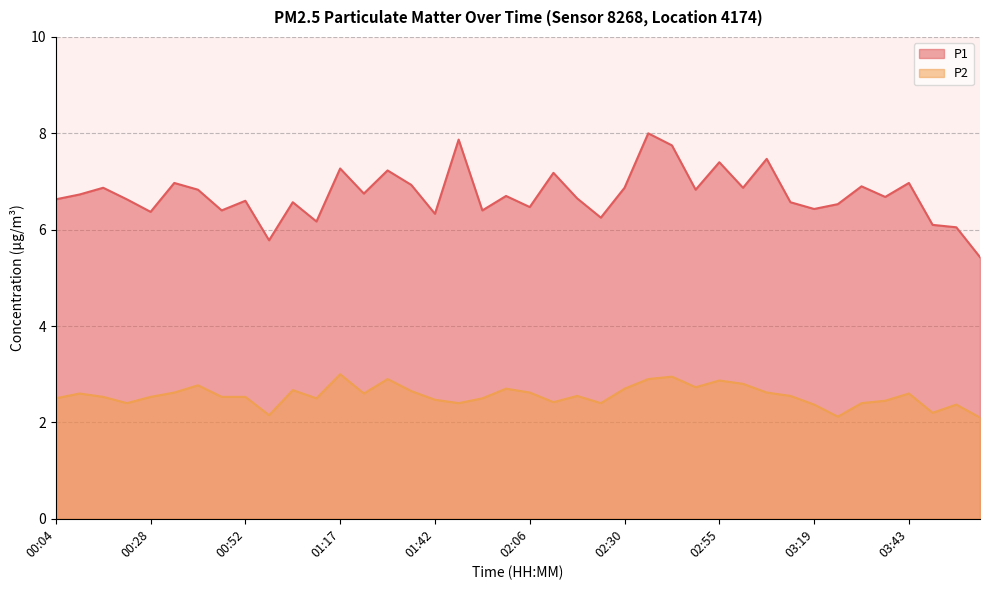

How many series are shown in this chart?

2